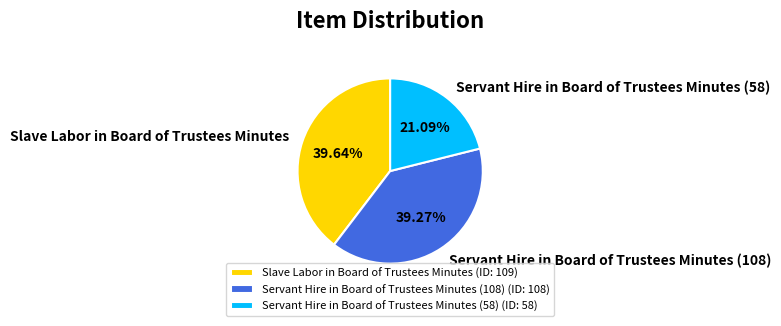

Is the sum of Slave Labor in Board of Trustees Minutes and Servant Hire in Board of Trustees Minutes (58) greater than half?

Yes